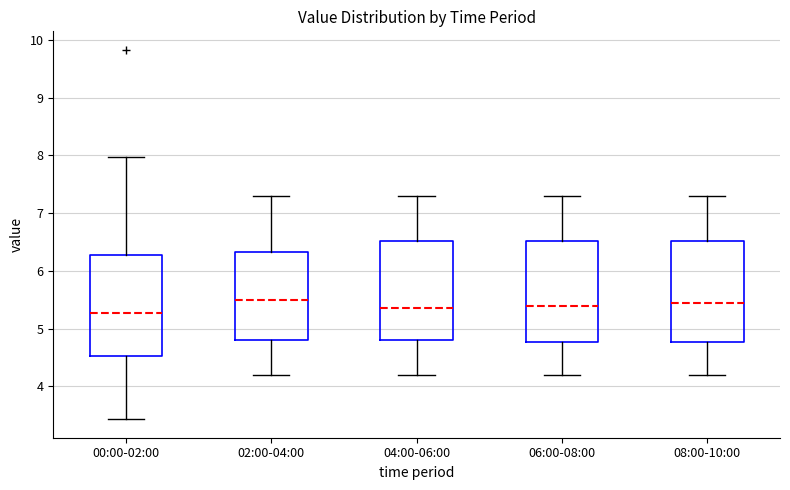

Reading left to right, read every box against the y-axis: the position of its median line, the range the box covers, and the ends of its whiskers. The values are not printed on the chart, so give them approximately, as read against the axis.

00:00-02:00: median 5.3, box 4.5 to 6.3, whiskers 3.4 to 8.0
02:00-04:00: median 5.5, box 4.8 to 6.3, whiskers 4.2 to 7.3
04:00-06:00: median 5.4, box 4.8 to 6.5, whiskers 4.2 to 7.3
06:00-08:00: median 5.4, box 4.8 to 6.5, whiskers 4.2 to 7.3
08:00-10:00: median 5.5, box 4.8 to 6.5, whiskers 4.2 to 7.3